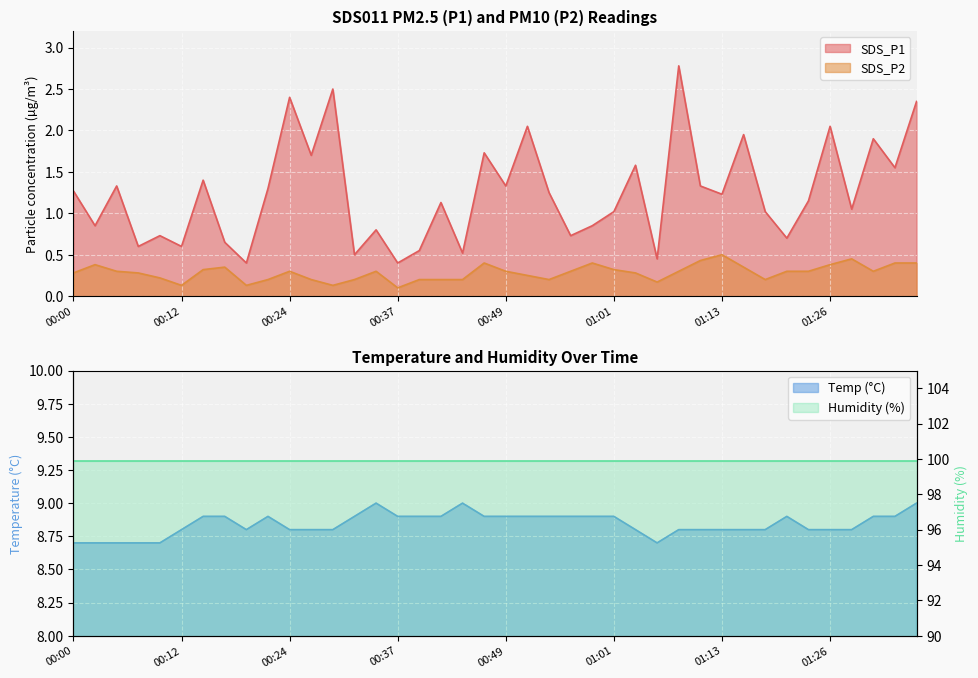

What is the difference between the SDS_P1 values at 00:17 and 01:11?

0.7